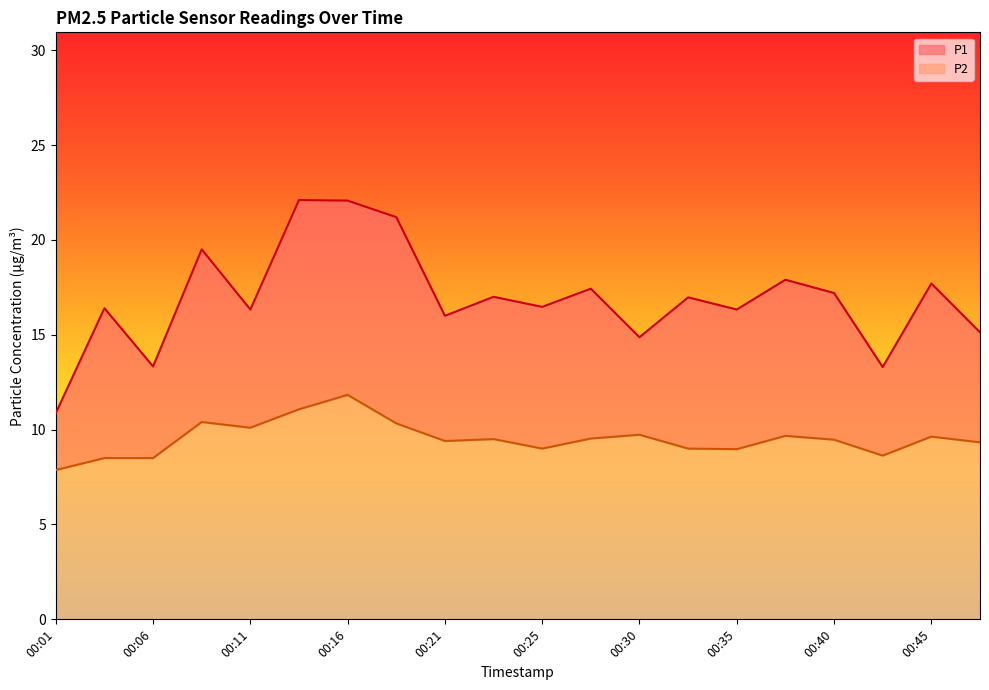

Is it true that P2 equals 8.6 at 00:43?

True